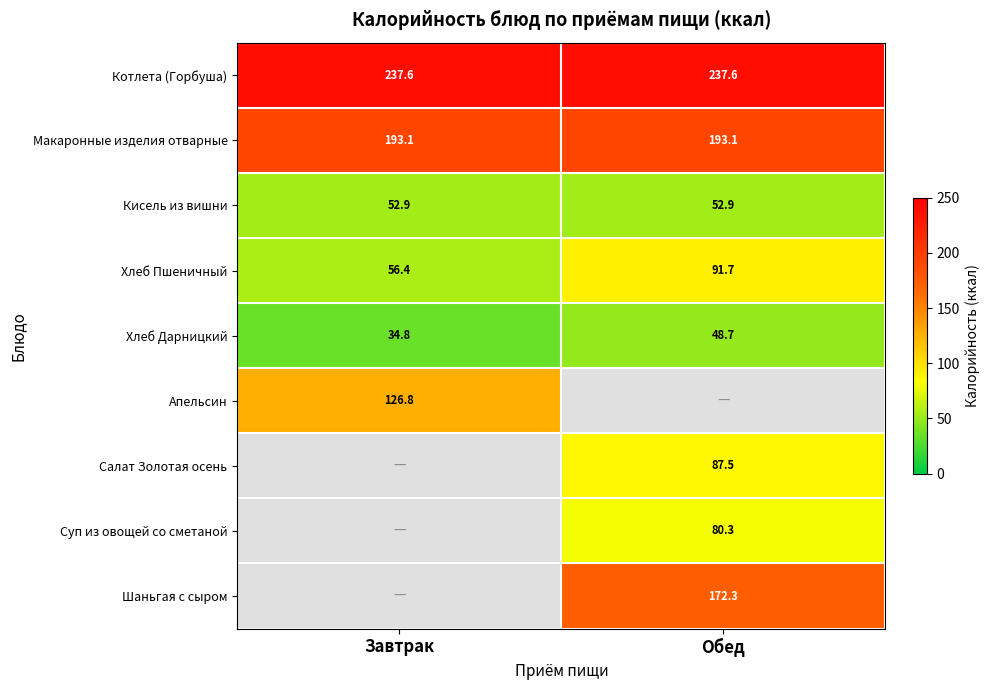

Is the value of Апельсин at Обед greater than the value of Хлеб Пшеничный at Обед?

No